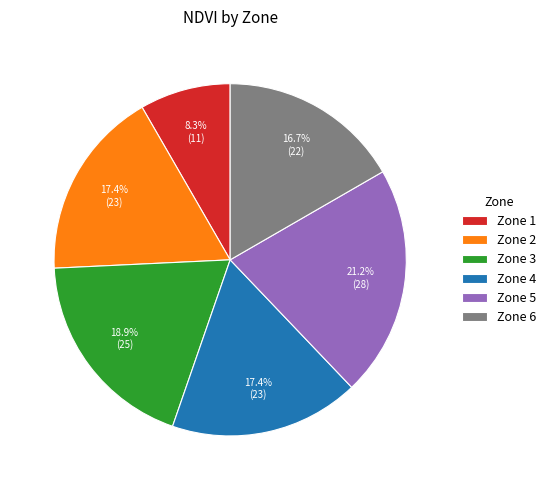

Which slice is the largest?

Zone 5